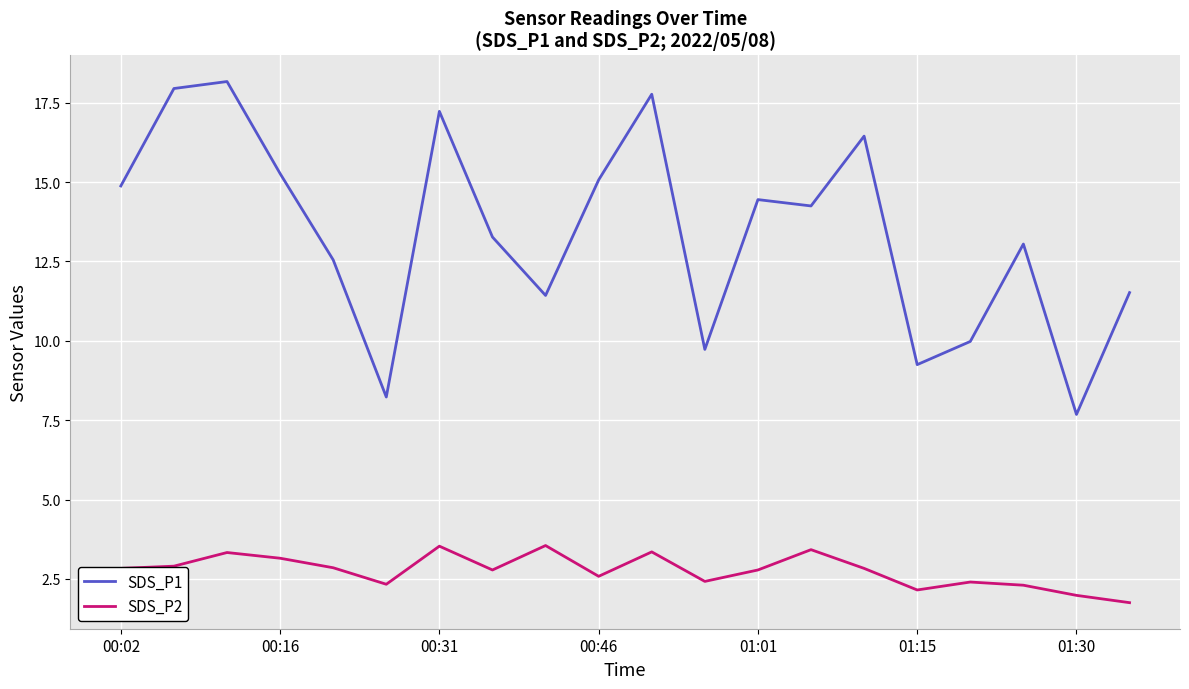

What is the average value of the SDS_P2 series?

2.8